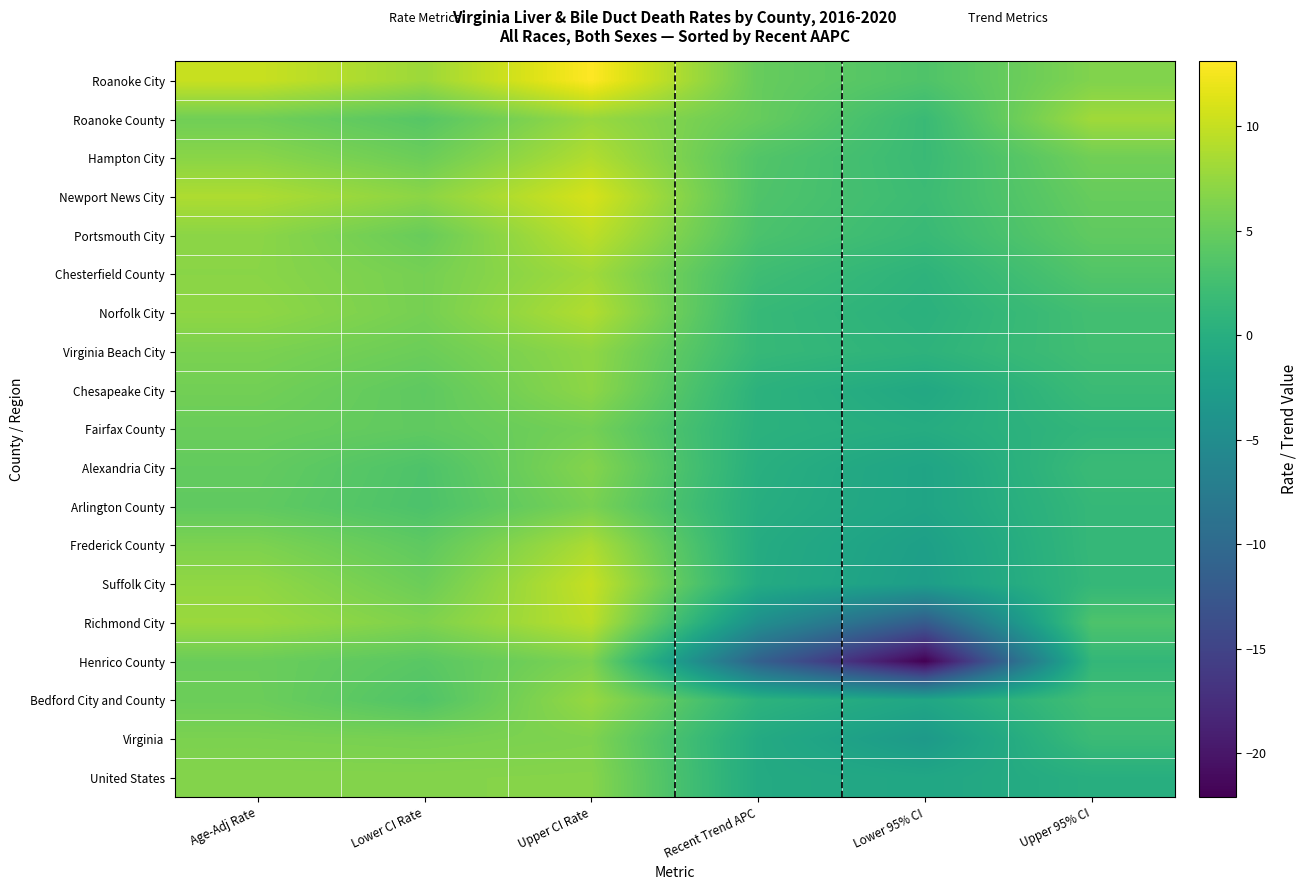

List the series in order of their peak value, highest first.

Roanoke City, Newport News City, Suffolk City, Portsmouth City, Richmond City, Hampton City, Norfolk City, Frederick County, Roanoke County, Chesterfield County, Bedford City and County, Virginia Beach City, Chesapeake City, United States, Alexandria City, Virginia, Henrico County, Arlington County, Fairfax County